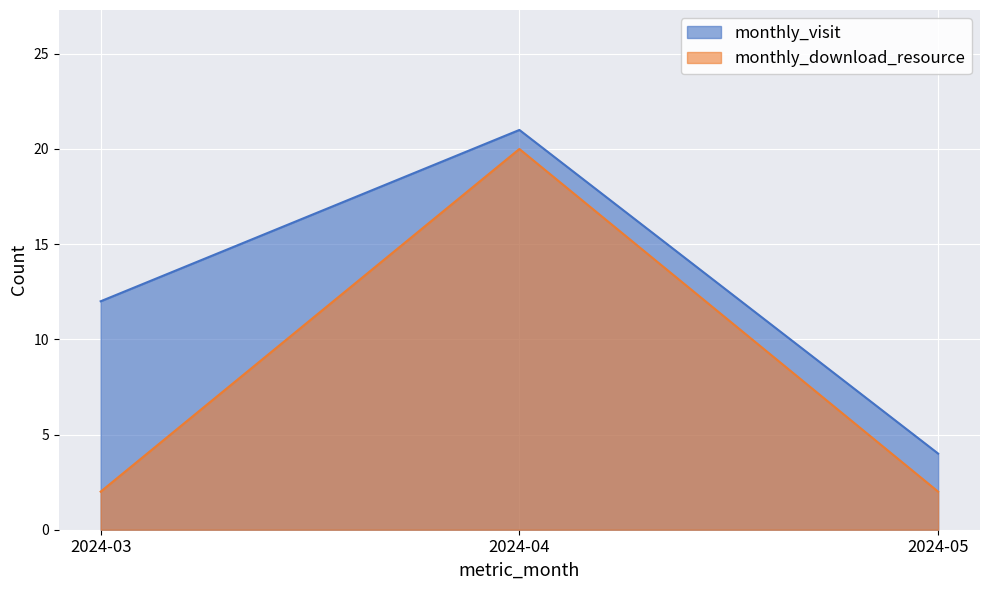

Which series changed the most between 2024-04 and 2024-05?

monthly_download_resource